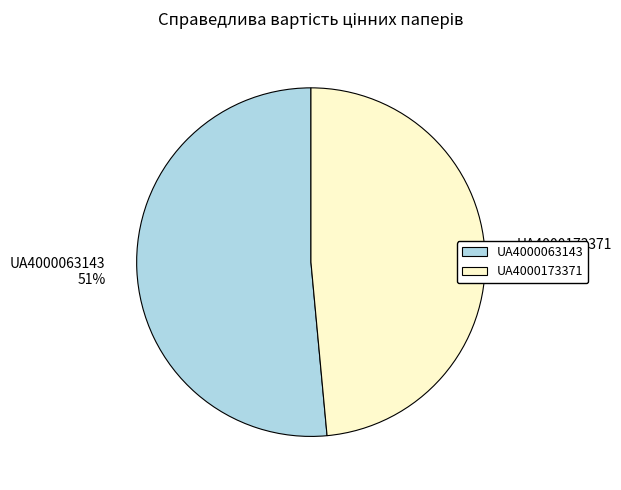

True or false: UA4000173371 accounts for 49% of the total.

True